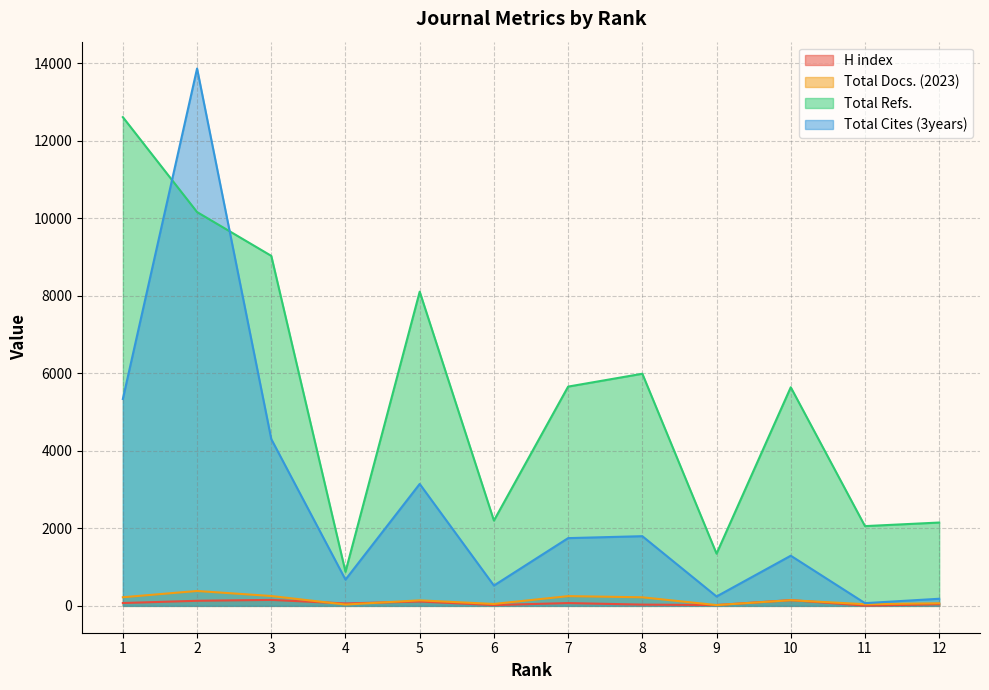

What is the difference between the maximum and second lowest values in the H index series?

134